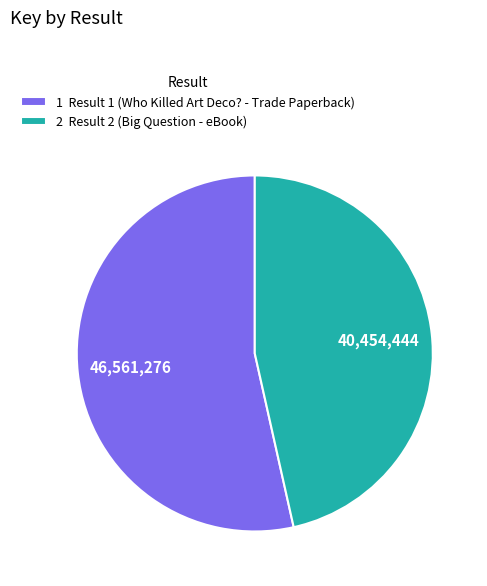

Count the number of slices in the pie.

2